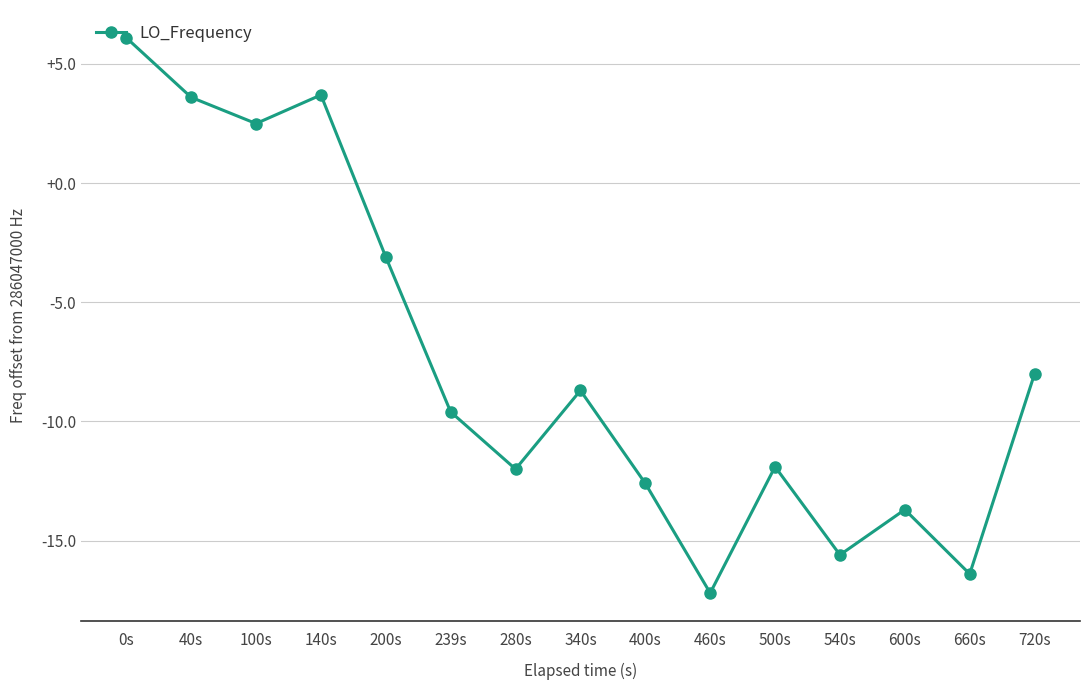

What is the difference between the values at 500s and 400s?

0.7